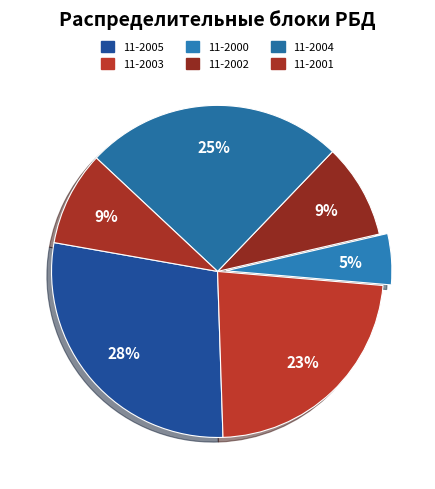

To the nearest percent, what is the difference between the 11-2005 and 11-2002 slice percentages?

19%